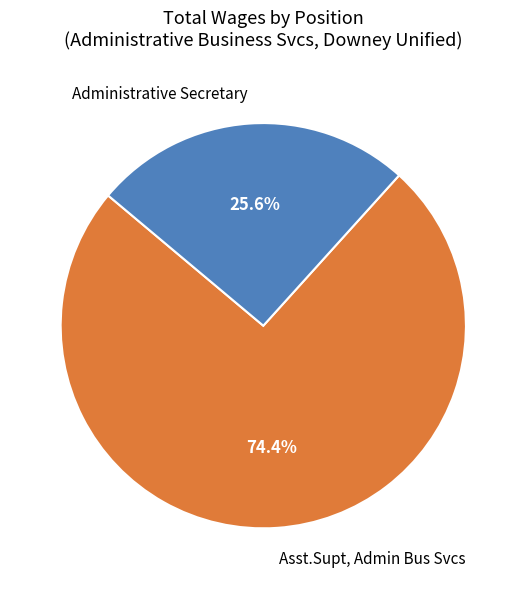

The Administrative Secretary slice represents 26% of the pie. True or false?

True